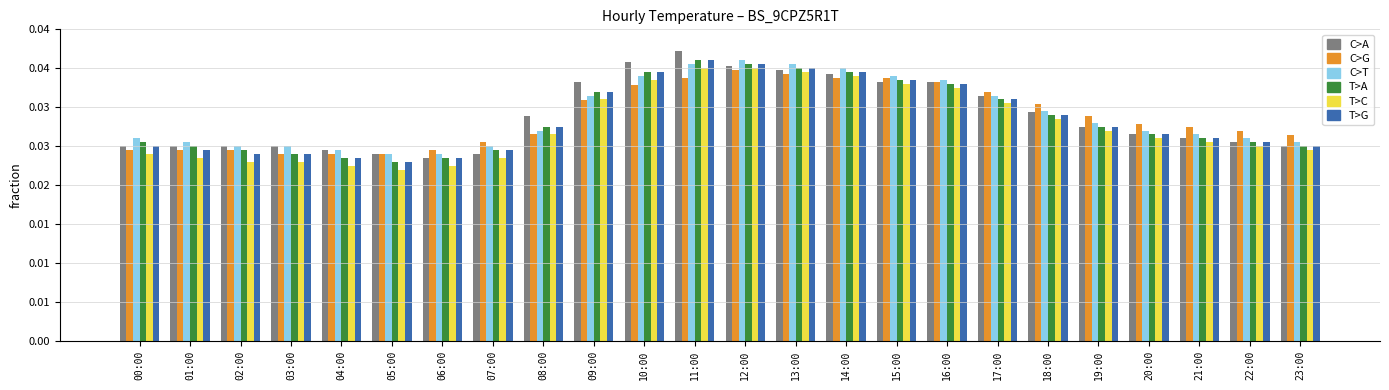

What are all the series names shown in the legend?

C>A, C>G, C>T, T>A, T>C, T>G